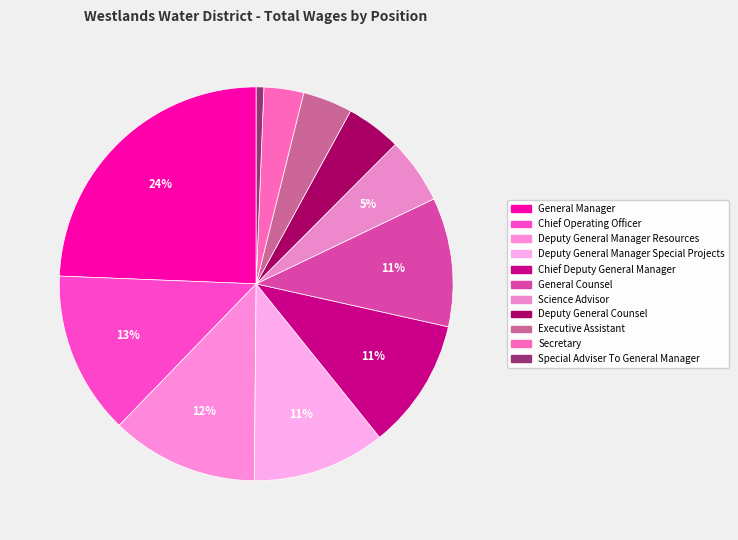

To the nearest percent, what is the average slice percentage?

9%